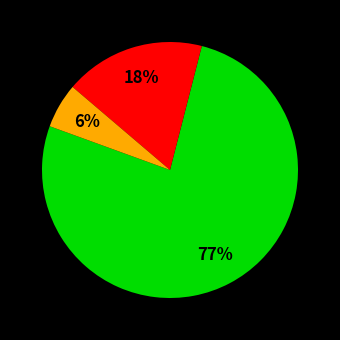

To the nearest percent, what is the average slice percentage?

33%